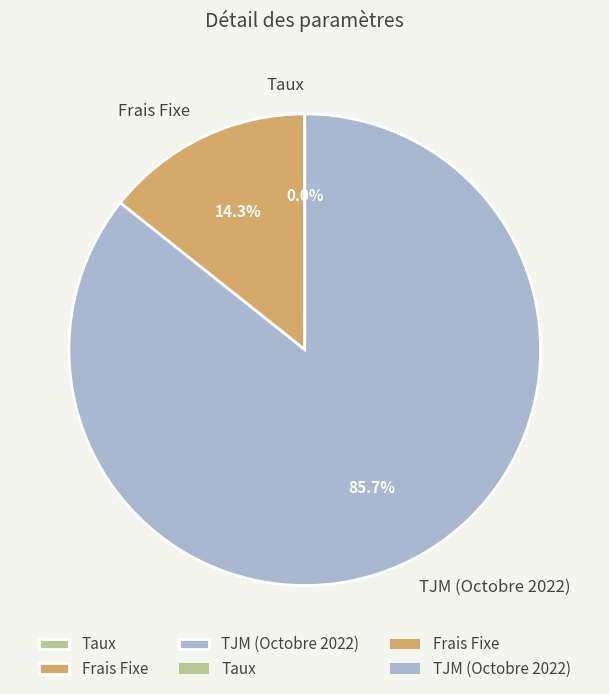

Is Frais Fixe the majority of the pie?

No